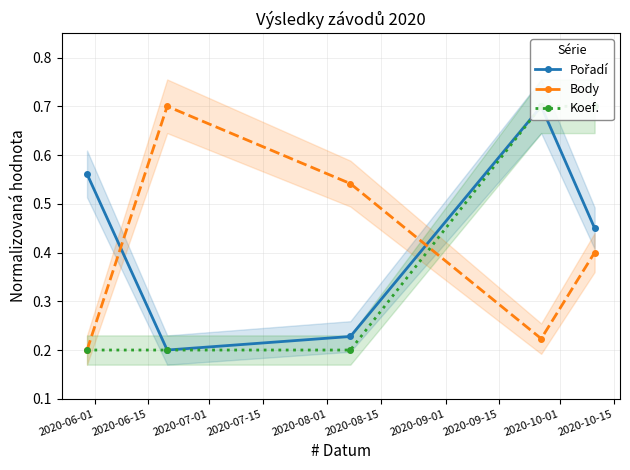

How many interior local valleys does the Body series have?

1